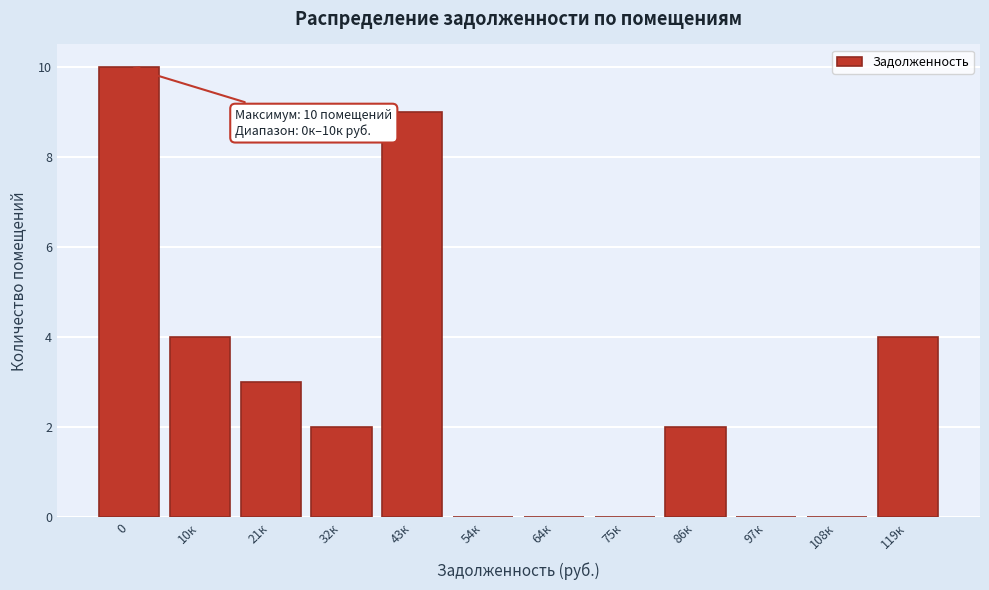

Reading left to right, transcribe all the data shown in this chart.

0=10	10к=4	21к=3	32к=2	43к=9	54к=0	64к=0	75к=0	86к=2	97к=0	108к=0	119к=4